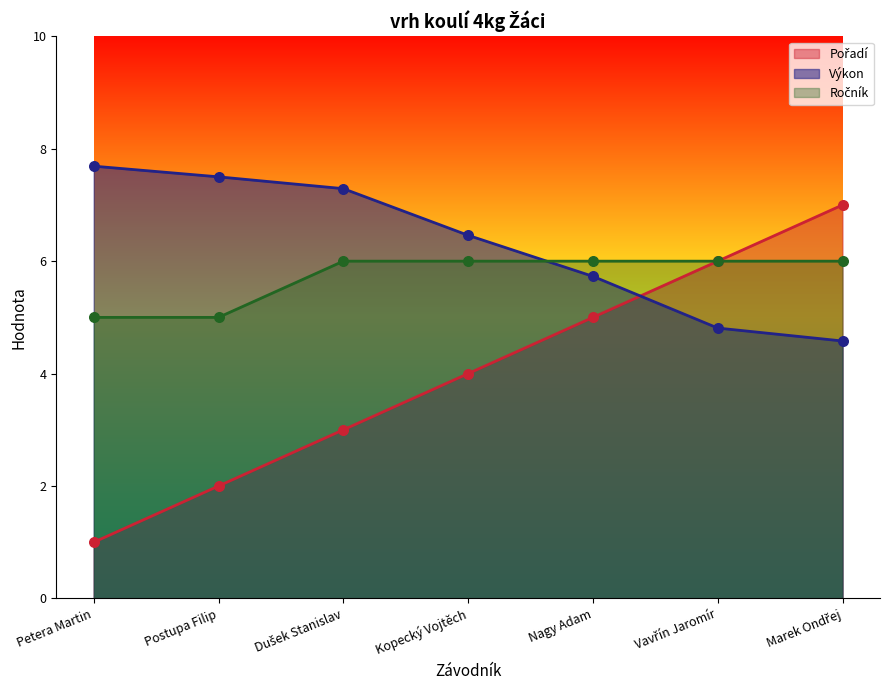

Which series has the largest Y range (max minus min)?

Pořadí